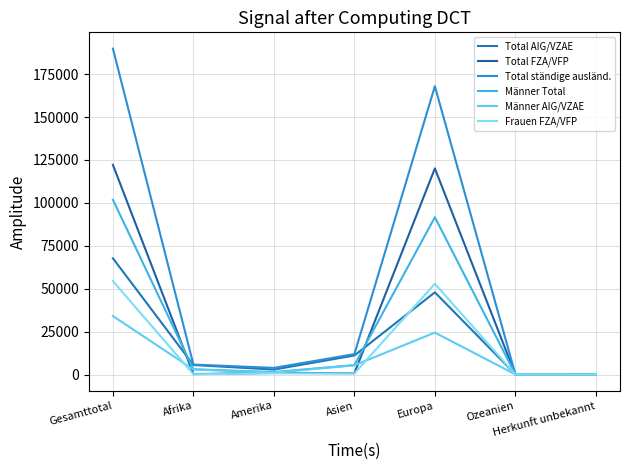

Which has a higher value, Afrika or Herkunft unbekannt?

Afrika